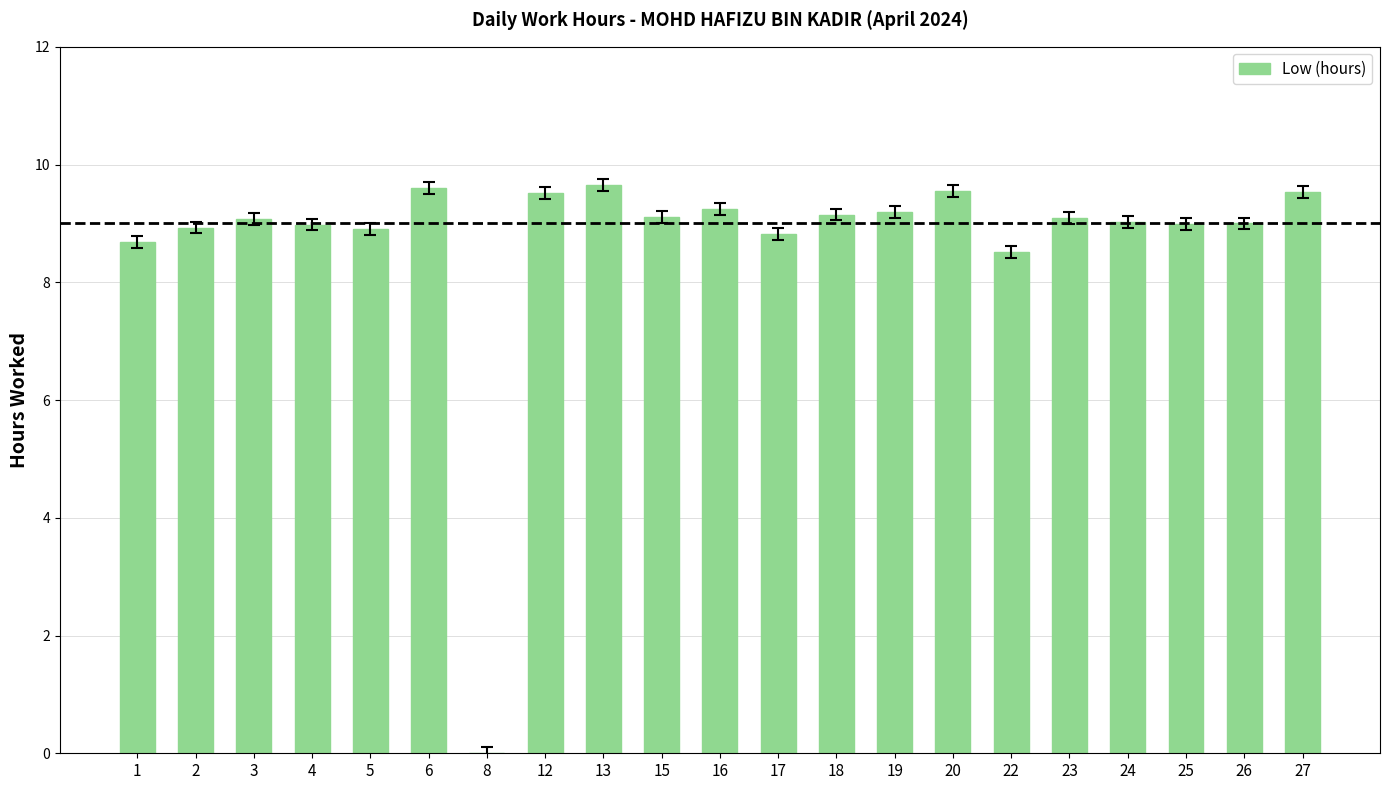

What is the average value?

8.7